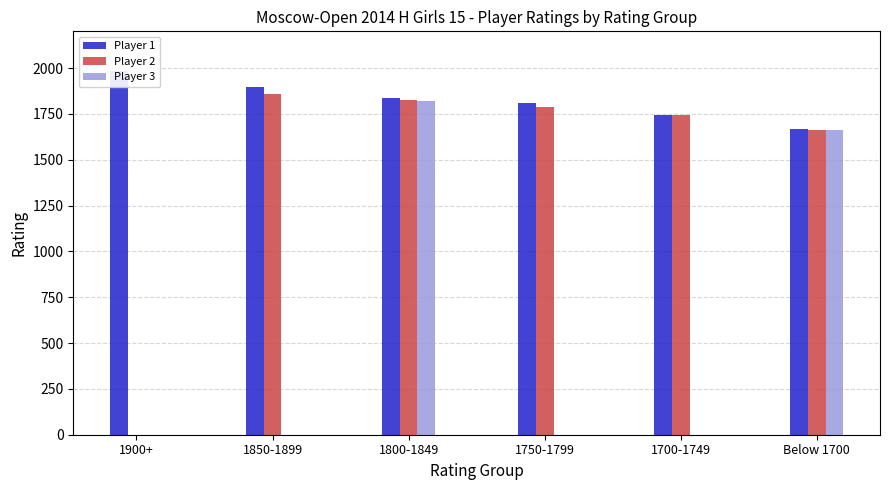

What position from the left is Below 1700?

6